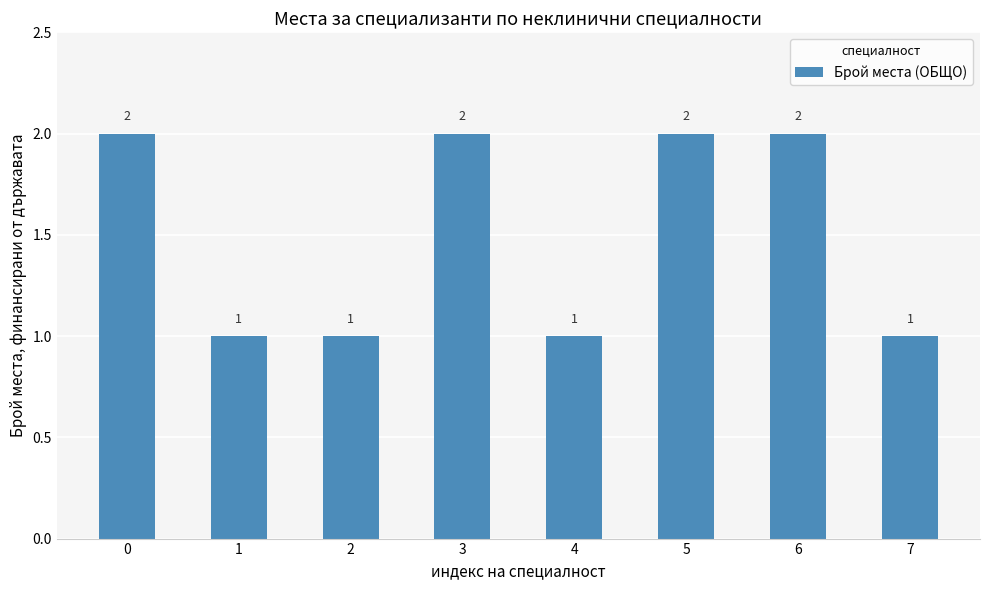

The chart shows a value of 0 at 3. True or false?

False